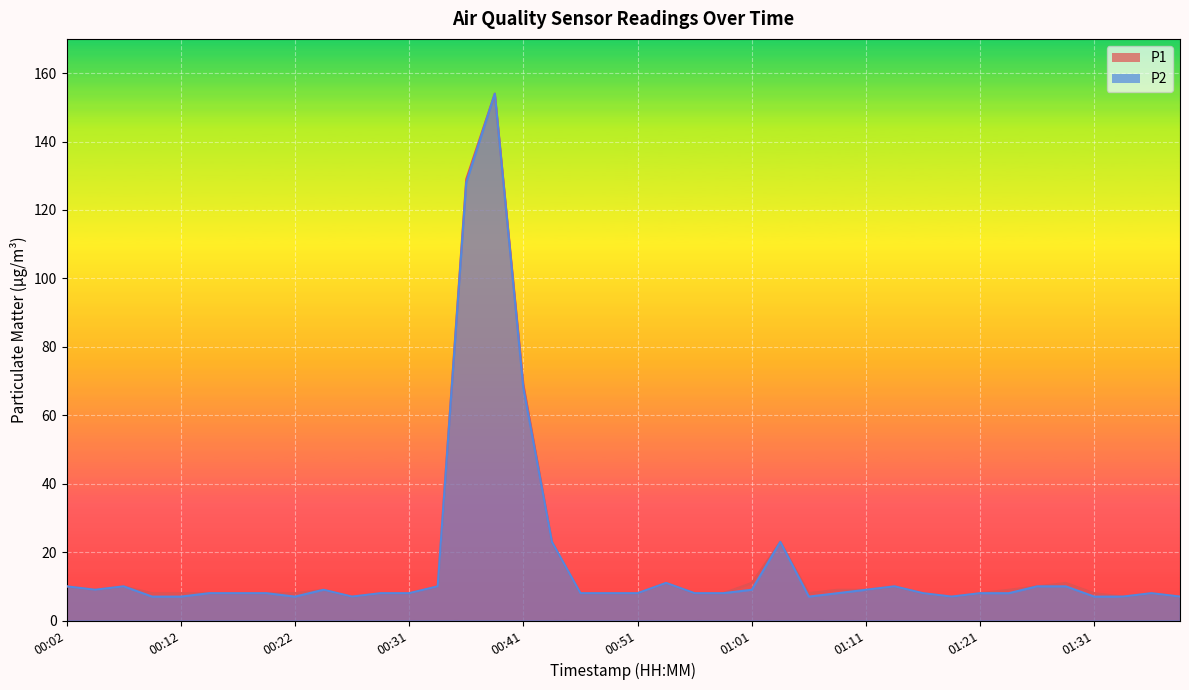

What position from the left is 00:17?

7